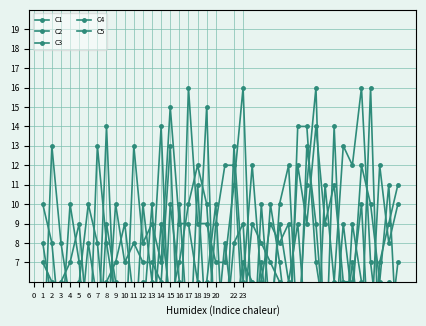

Where is the first local minimum for C1?

4